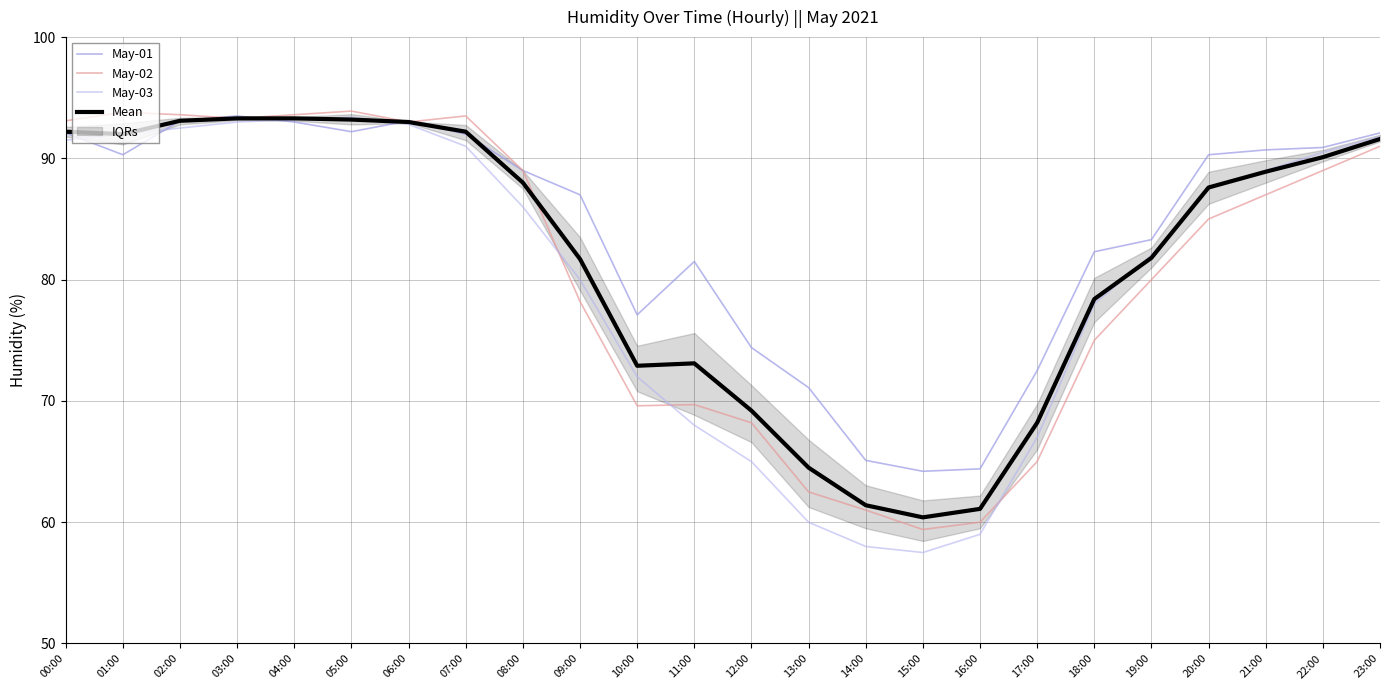

In May-02, how many points are lower than both neighbors (excluding endpoints)?

4